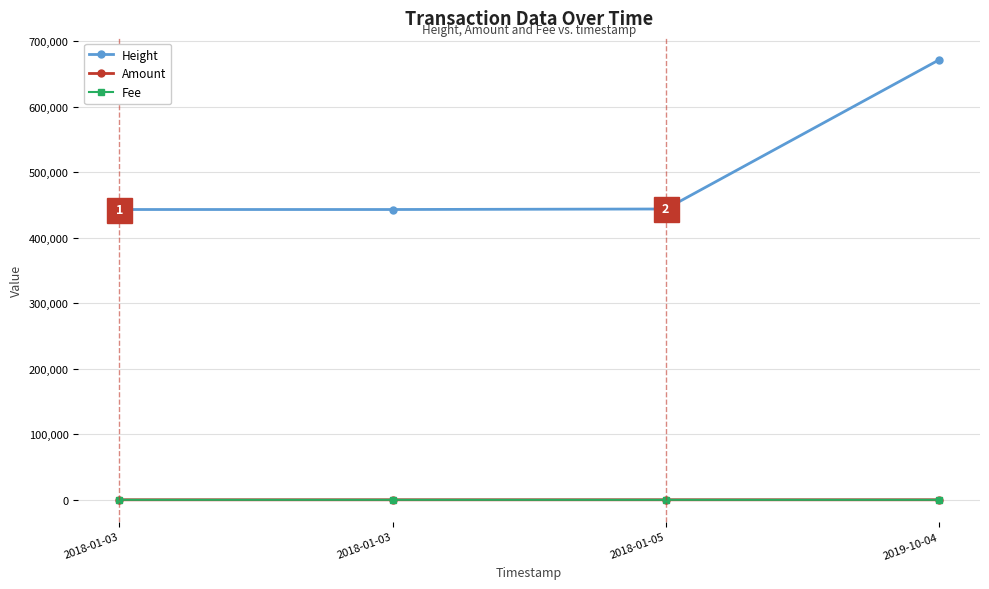

How many distinct data groups are displayed?

3